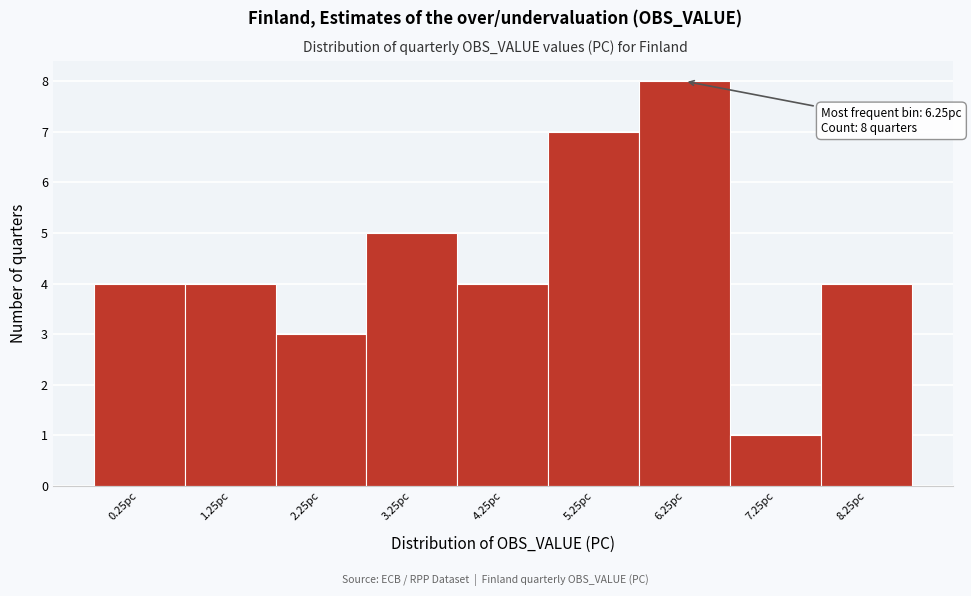

Over which range of the x-axis is the bar tallest?

5.75 to 6.75